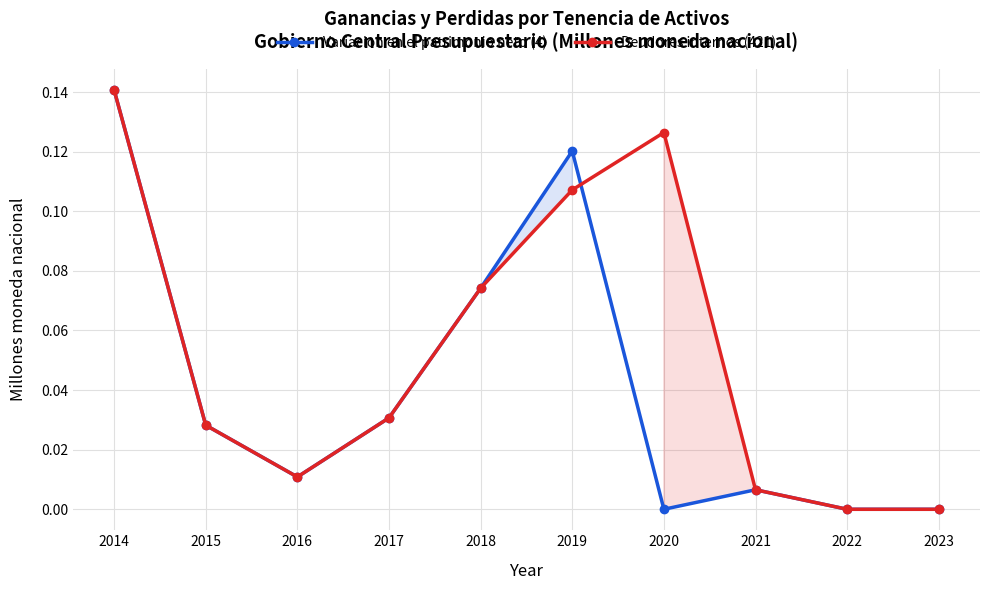

True or false: Variacion en el patrimonio neto (4) and Deudores internos (421) intersect in this chart.

True